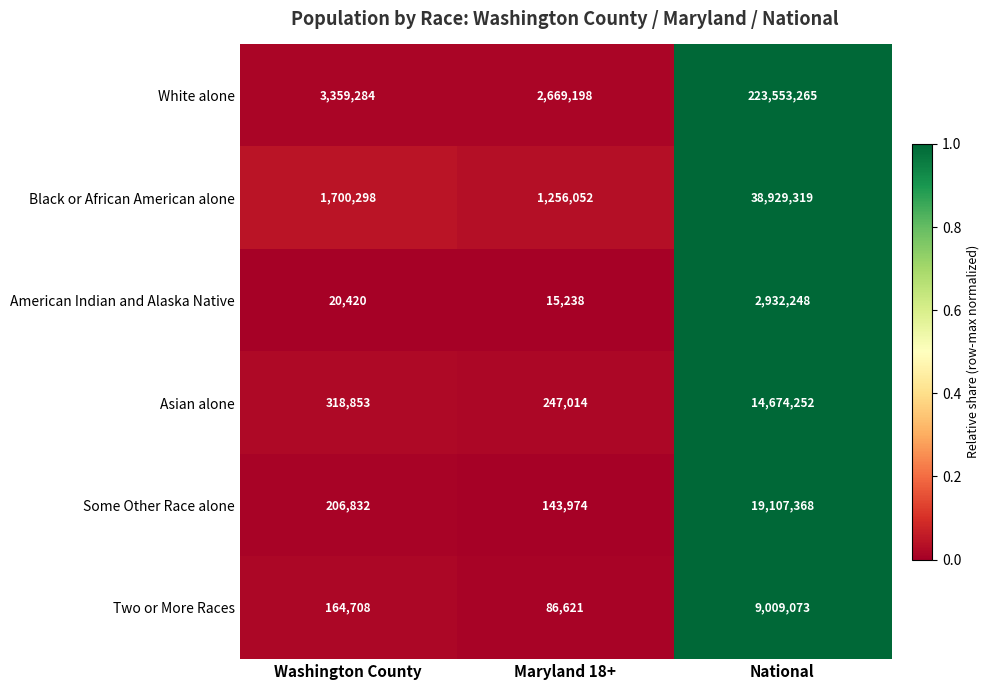

Which series changed the most between Washington County and Maryland 18+?

White alone